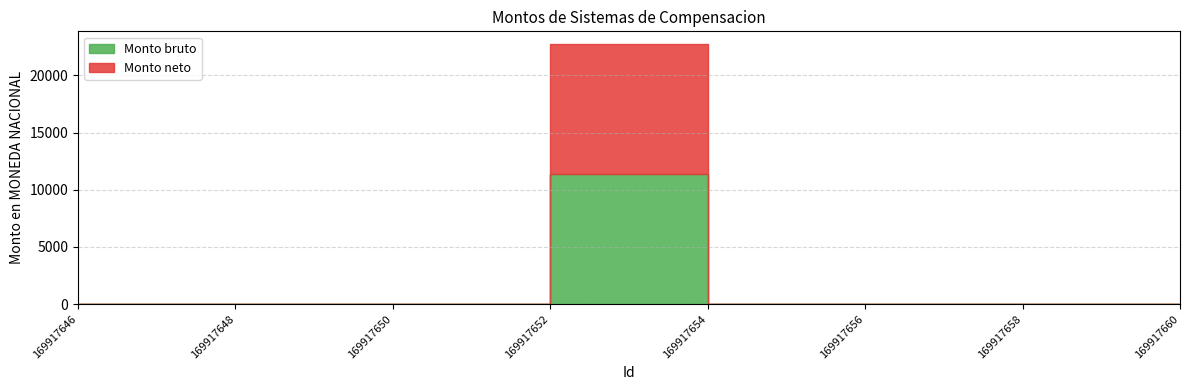

At how many categories does at least one series exceed 4117?

1